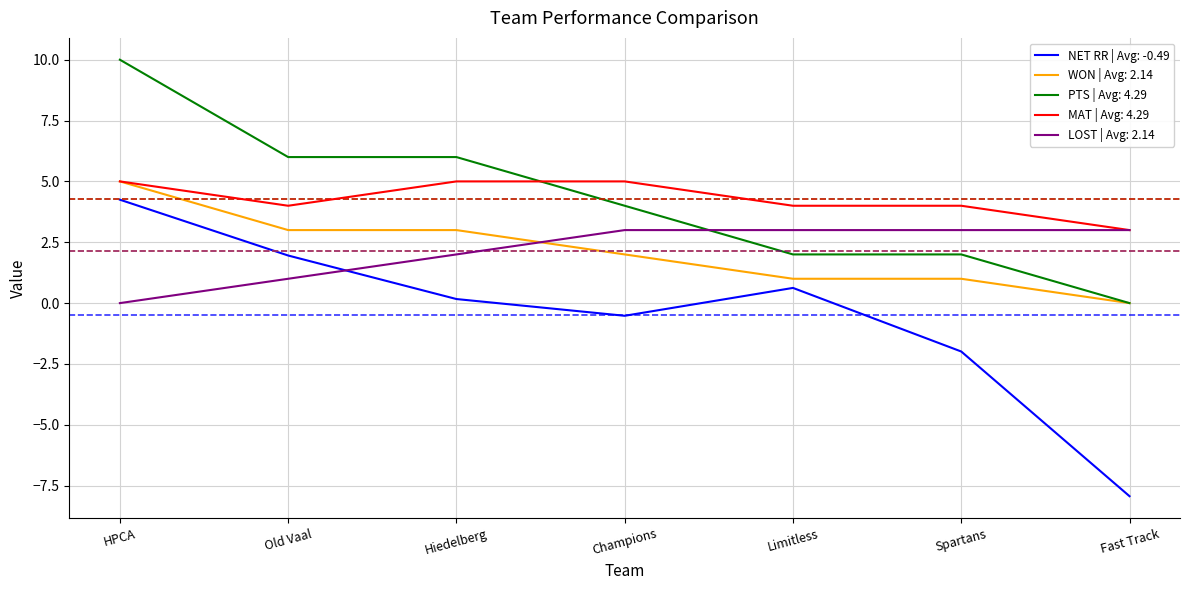

Is the value of PTS | Avg: 4.29 at Limitless greater than the value of LOST | Avg: 2.14 at HPCA?

Yes